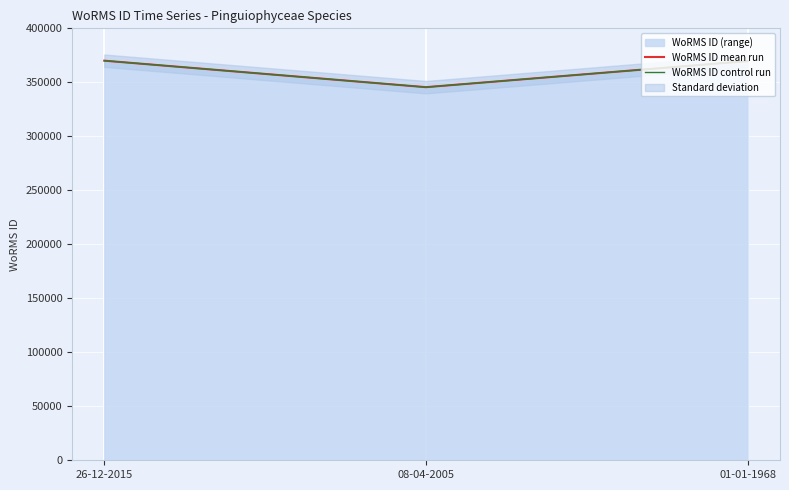

Is it true that WoRMS ID control run equals 345510 at 08-04-2005?

True